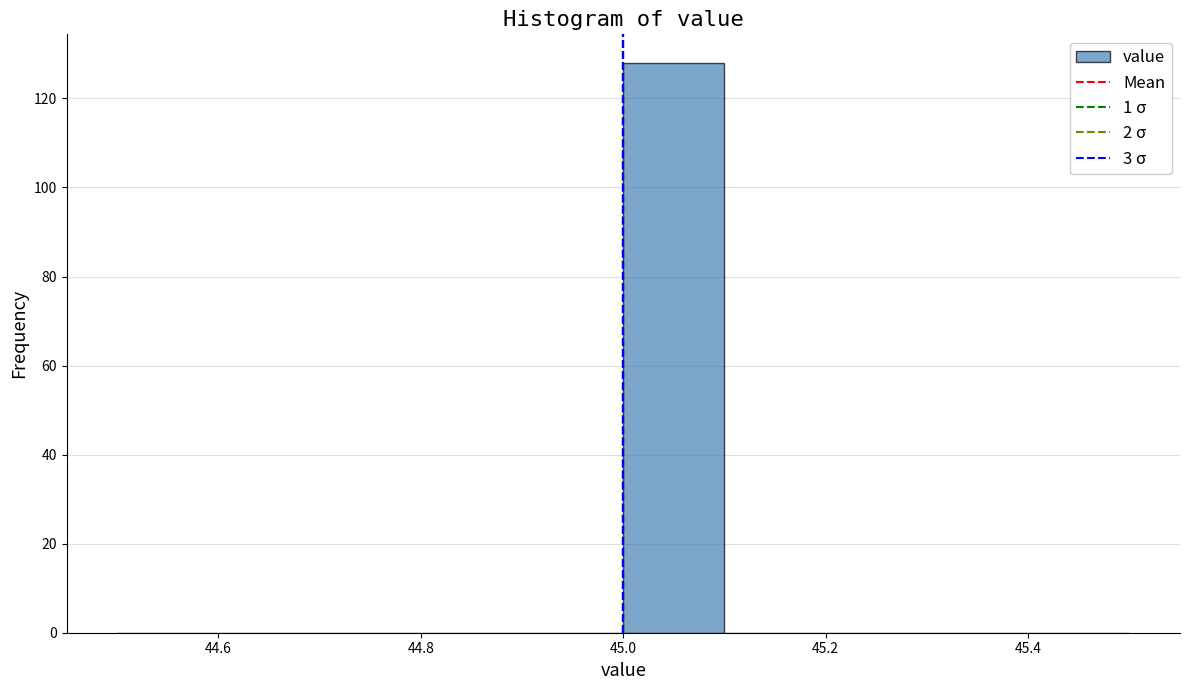

Reading left to right, list every bar in this chart as the range it spans on the x-axis followed by its height. The values are not printed on the chart, so give them approximately, as read against the axis.

44.5 to 44.6: 0
44.6 to 44.7: 0
44.7 to 44.8: 0
44.8 to 44.9: 0
44.9 to 45.0: 0
45.0 to 45.1: 128
45.1 to 45.2: 0
45.2 to 45.3: 0
45.3 to 45.4: 0
45.4 to 45.5: 0